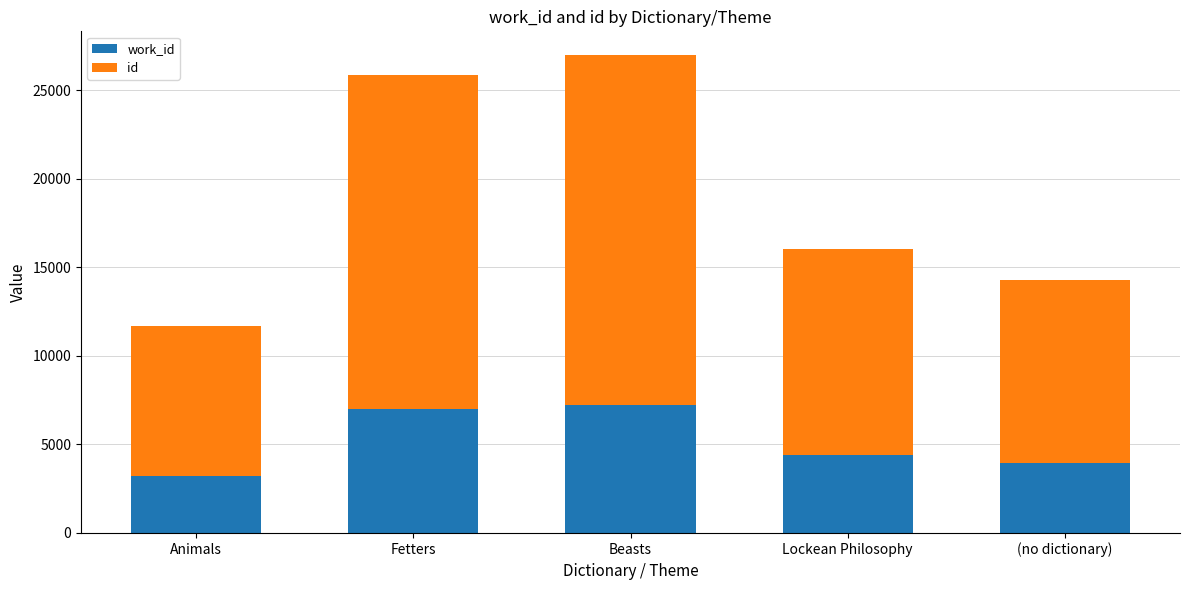

What is the total value across all series at Beasts?

26984